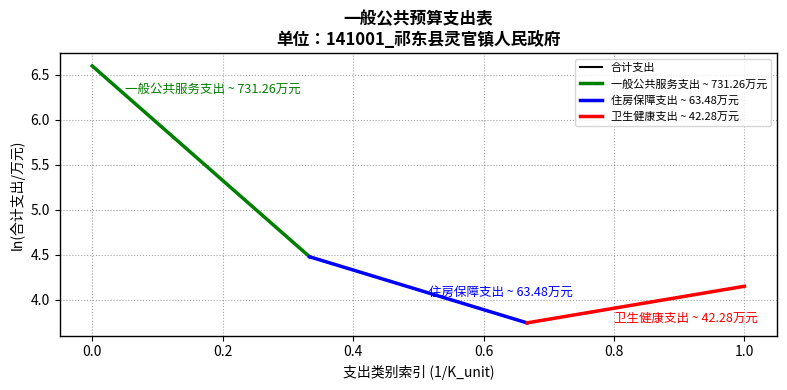

What is the maximum value for 合计支出?

6.6